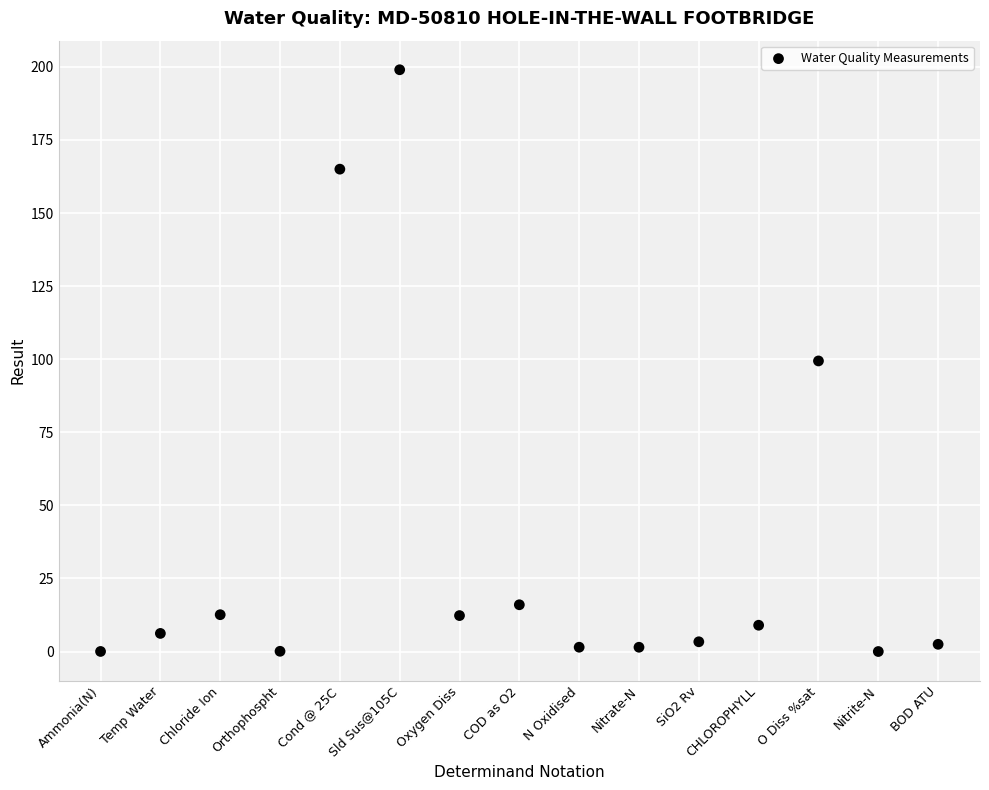

What is the range of Y values (max minus min)?

199.0